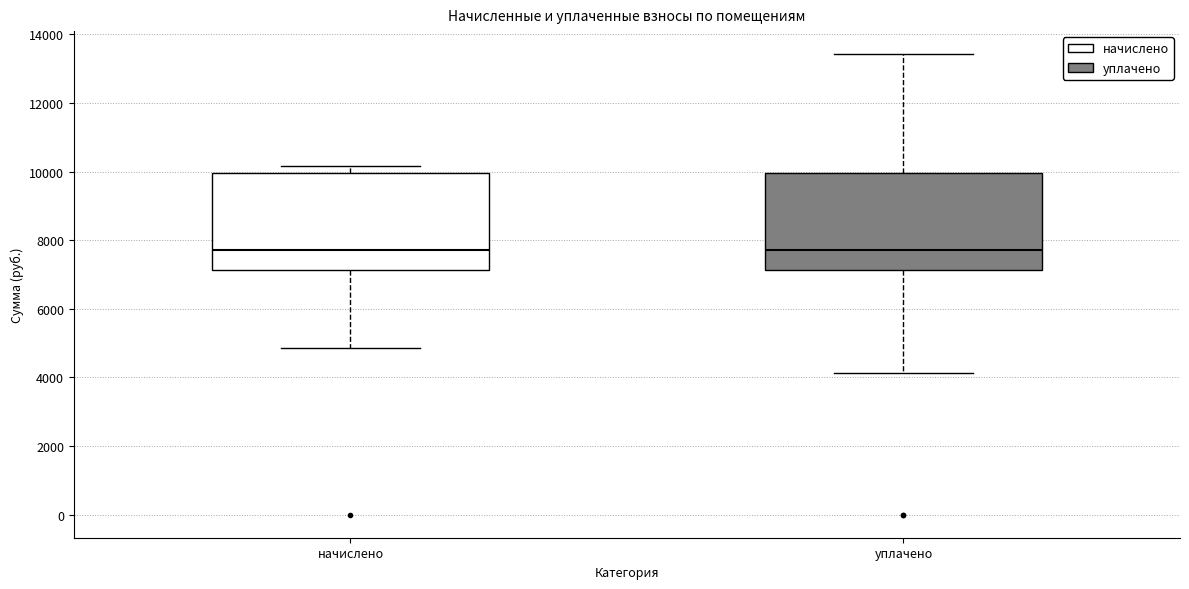

Reading left to right, read every box against the y-axis: the position of its median line, the range the box covers, and the ends of its whiskers. The values are not printed on the chart, so give them approximately, as read against the axis.

начислено: median 7800, box 7200 to 10000, whiskers 4800 to 10200
уплачено: median 7800, box 7200 to 10000, whiskers 4200 to 13400